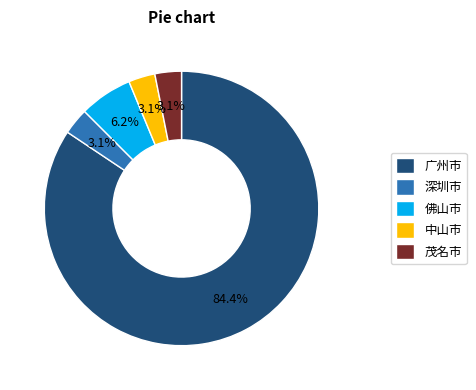

What is the ratio of the value at 茂名市 to the value at 佛山市?

0.5